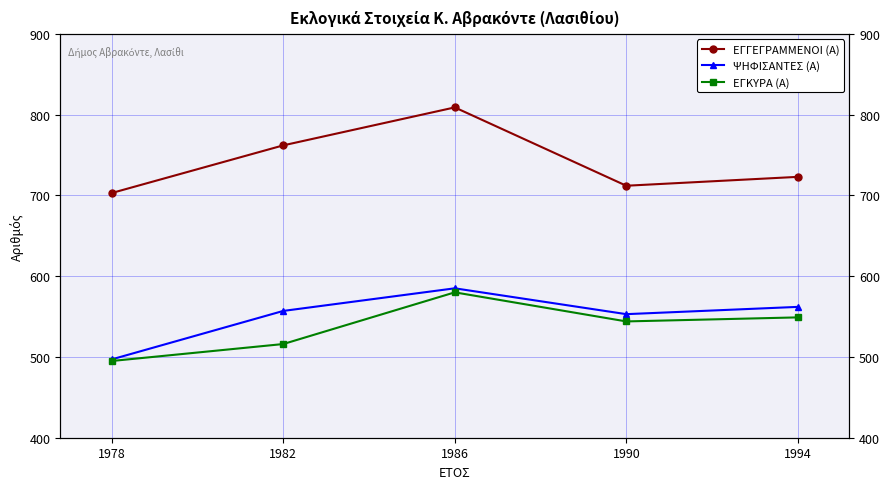

Is this an area chart (filled region under the line)?

No